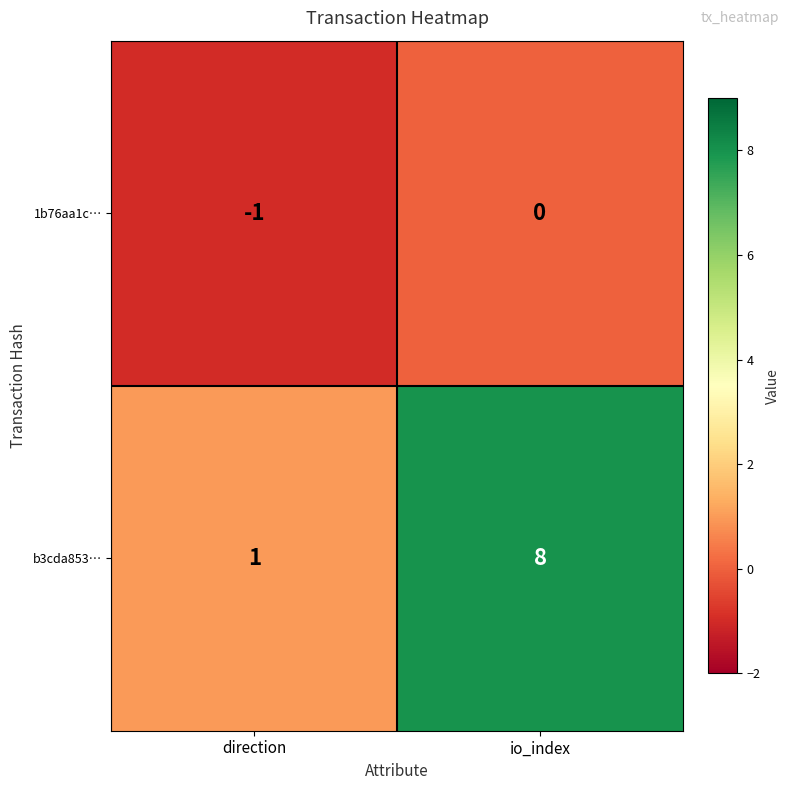

At which category is the sum across all series the highest?

io_index